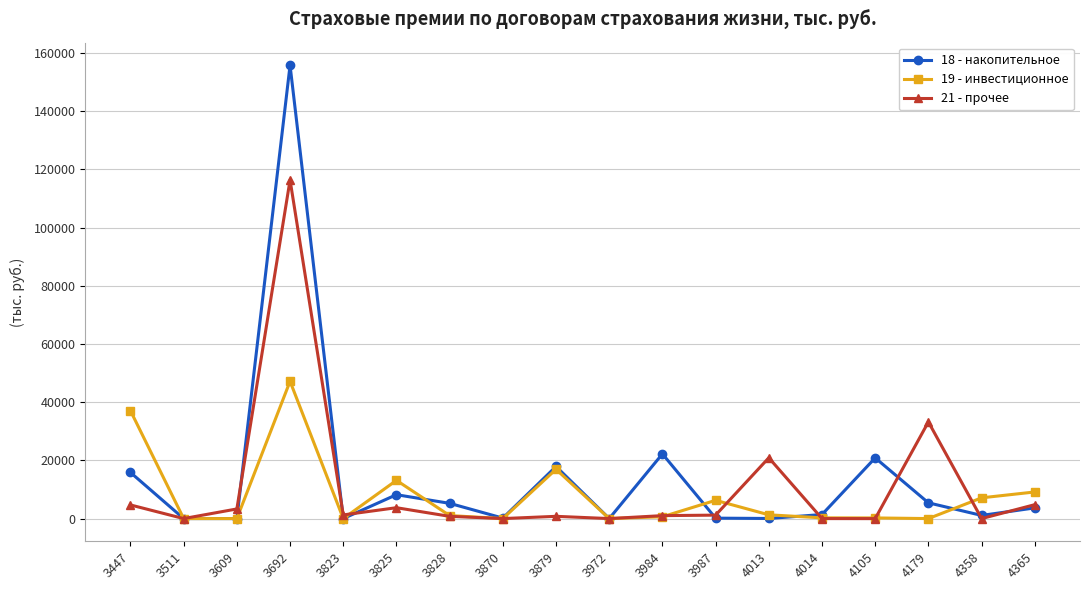

Is it true that 19 - инвестиционное equals 53856.8 at 3447?

False